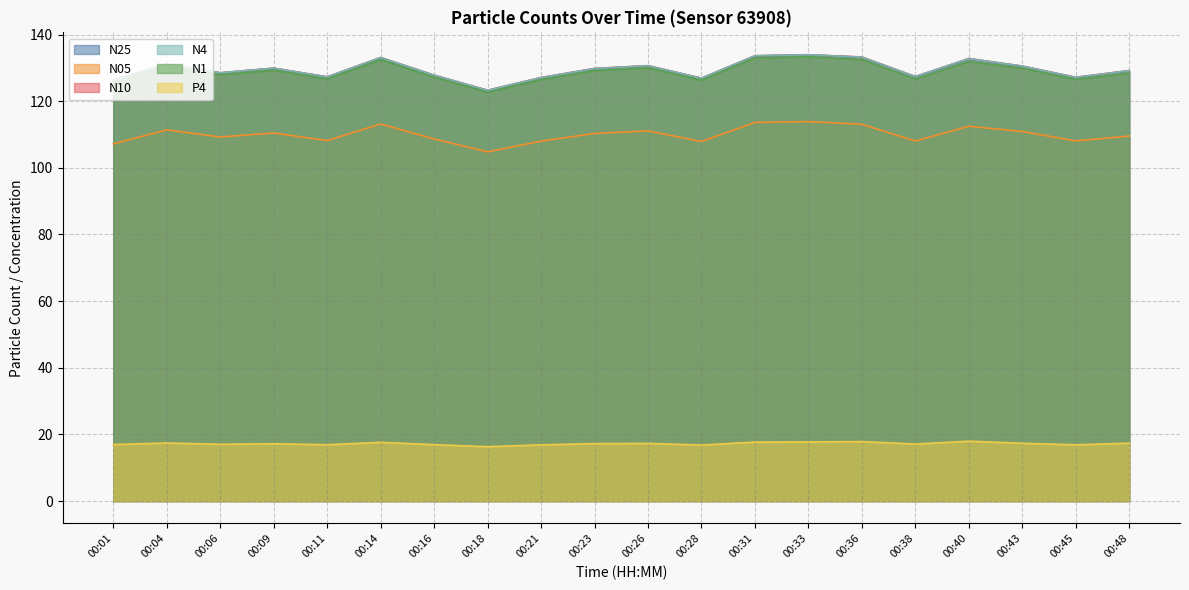

Rank the series at 00:09 from highest to lowest value.

N10, N4, N25, N1, N05, P4